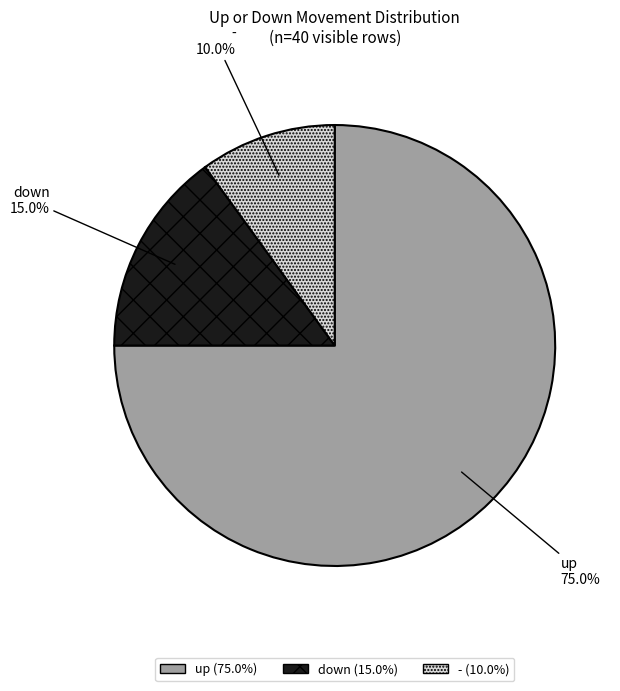

What portion of the pie excludes up?

25.0%